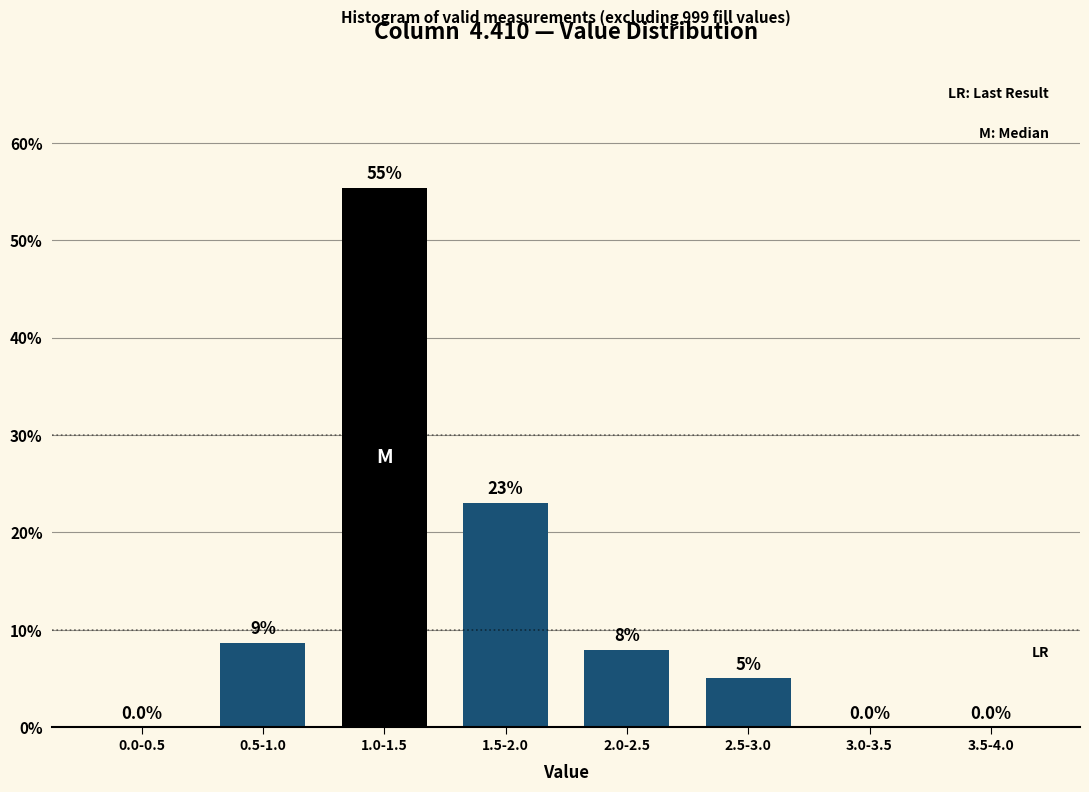

Reading left to right, what are all the values shown in this chart?

0.0-0.5=0.0	0.5-1.0=8.6	1.0-1.5=55.4	1.5-2.0=23.0	2.0-2.5=7.9	2.5-3.0=5.0	3.0-3.5=0.0	3.5-4.0=0.0